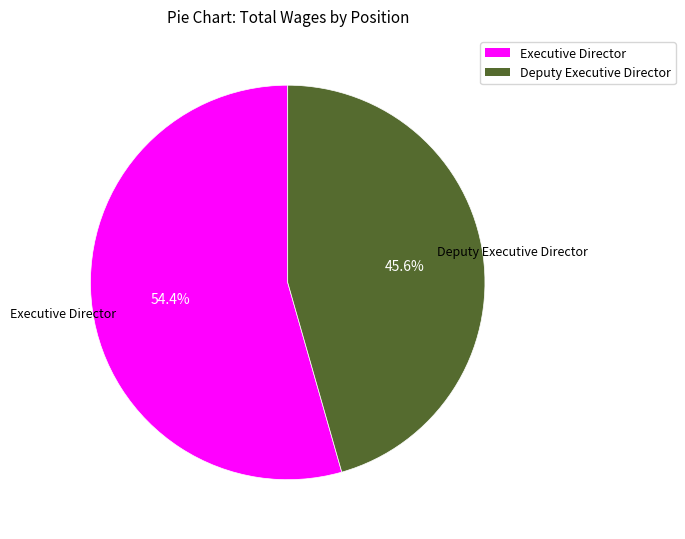

To the nearest percent, what percentage of the pie is Deputy Executive Director?

46%